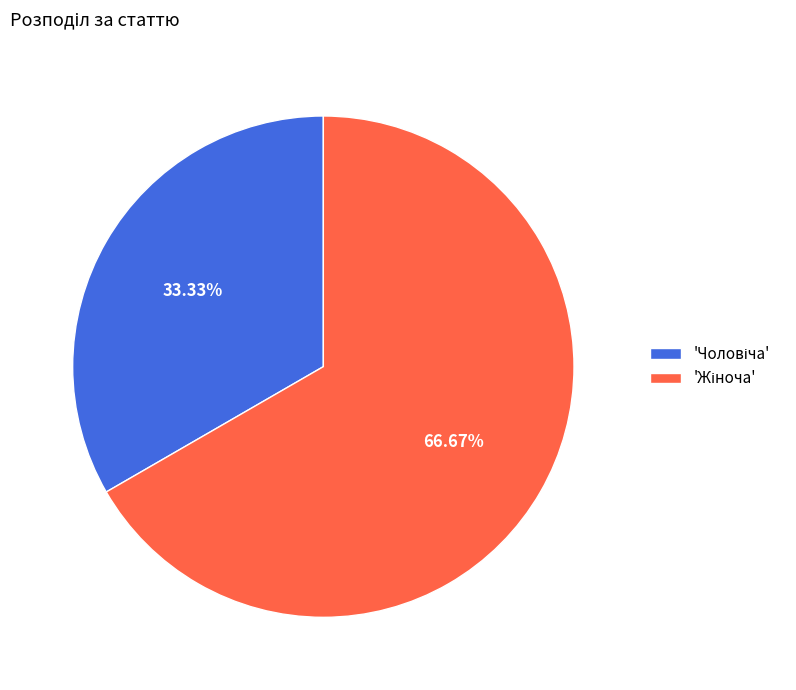

Does any single category account for the majority?

Yes